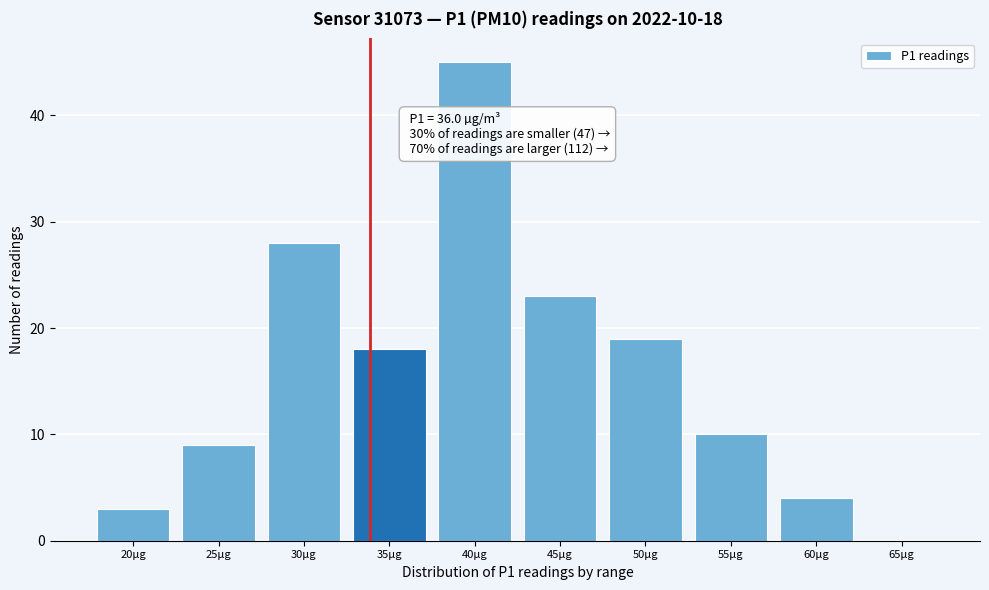

Reading right to left, transcribe all the data shown in this chart.

65µg=0	60µg=4	55µg=10	50µg=19	45µg=23	40µg=45	35µg=18	30µg=28	25µg=9	20µg=3